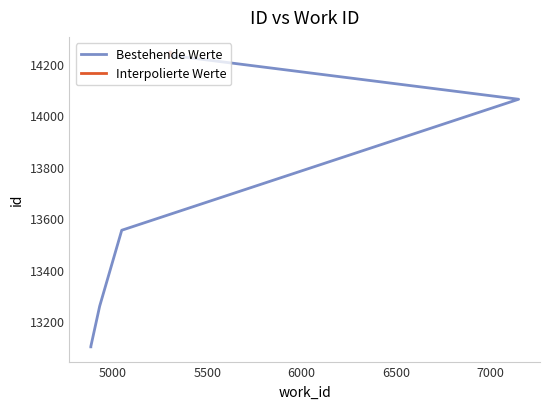

Where is the data nearest to the value 13674?

5047